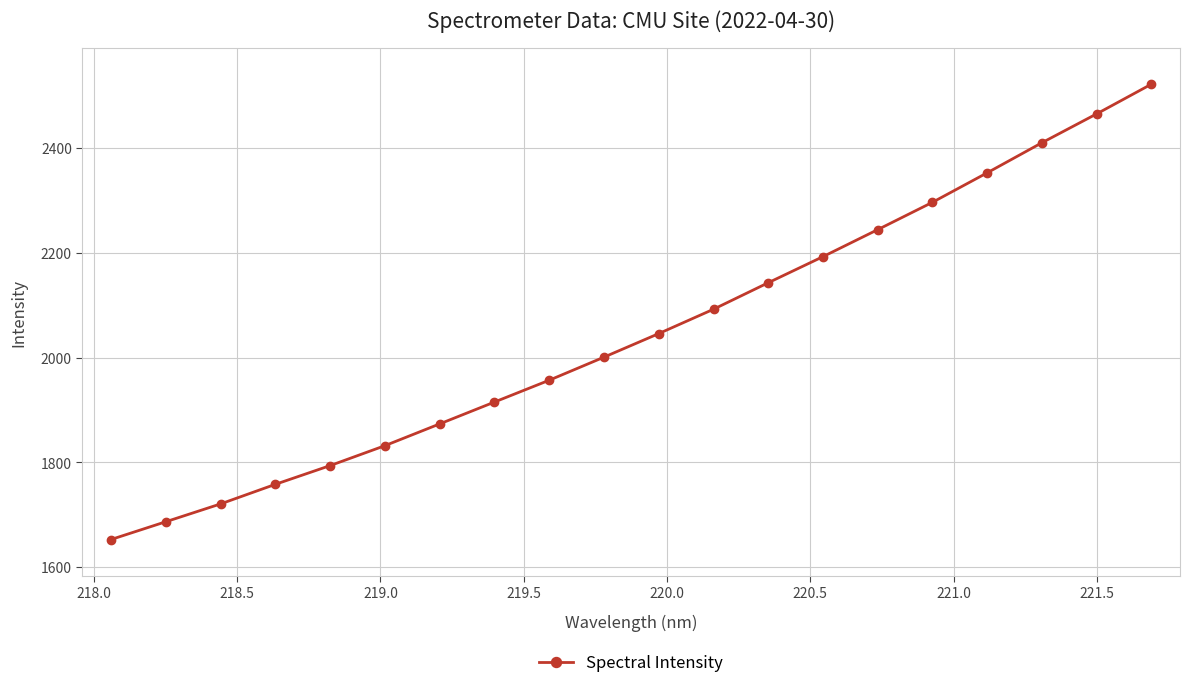

True or false: there are more than 2 points higher than both neighbors.

False